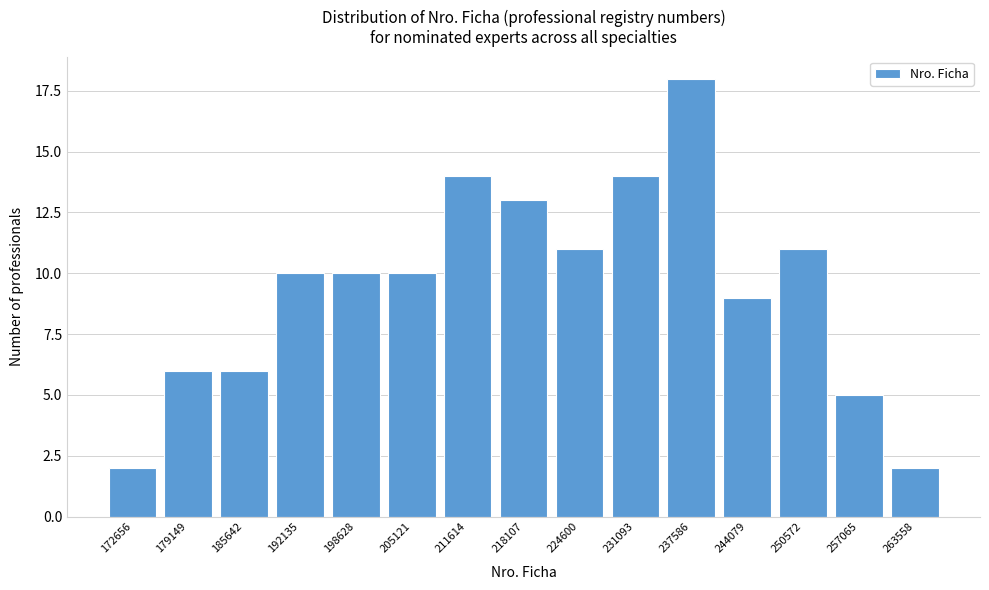

Reading left to right, list all the values displayed in this chart.

2	6	6	10	10	10	14	13	11	14	18	9	11	5	2